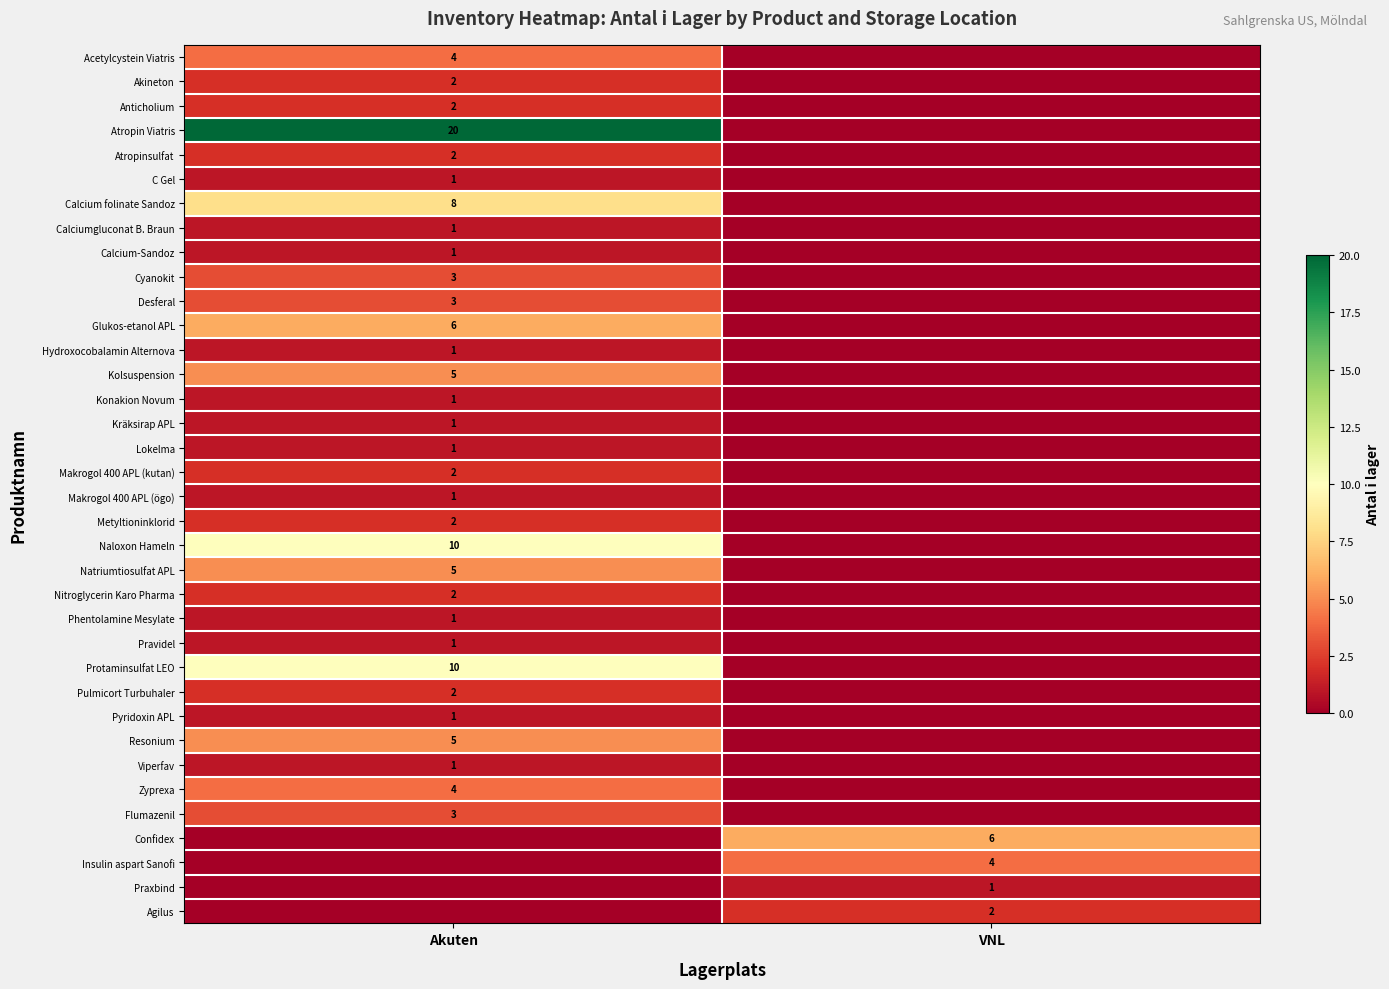

Which series has the largest total across all categories?

Atropin Viatris